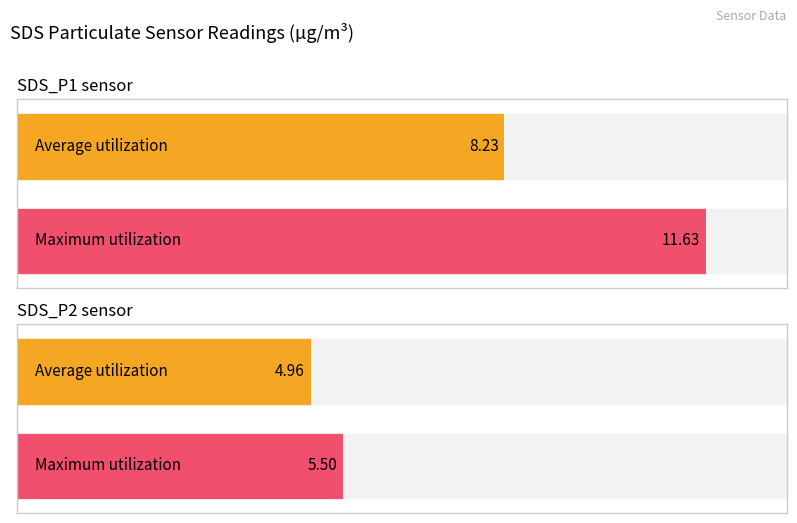

What is the minimum value shown in the chart?

5.0